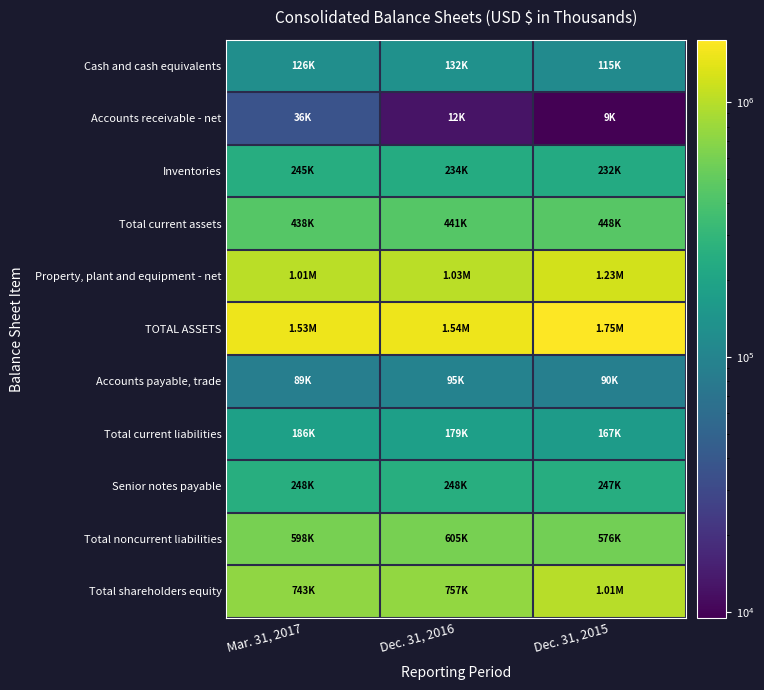

Reading right to left, list all the values displayed in this chart.

Cash and cash equivalents: Dec. 31, 2015=115393	Dec. 31, 2016=132403	Mar. 31, 2017=125895
Accounts receivable - net: Dec. 31, 2015=9475	Dec. 31, 2016=12432	Mar. 31, 2017=36225
Inventories: Dec. 31, 2015=231872	Dec. 31, 2016=233563	Mar. 31, 2017=244720
Total current assets: Dec. 31, 2015=448057	Dec. 31, 2016=440622	Mar. 31, 2017=438394
Property, plant and equipment - net: Dec. 31, 2015=1232256	Dec. 31, 2016=1026285	Mar. 31, 2017=1012564
TOTAL ASSETS: Dec. 31, 2015=1752468	Dec. 31, 2016=1540327	Mar. 31, 2017=1525807
Accounts payable, trade: Dec. 31, 2015=90489	Dec. 31, 2016=94960	Mar. 31, 2017=88701
Total current liabilities: Dec. 31, 2015=167319	Dec. 31, 2016=179160	Mar. 31, 2017=185544
Senior notes payable: Dec. 31, 2015=247278	Dec. 31, 2016=247699	Mar. 31, 2017=247809
Total noncurrent liabilities: Dec. 31, 2015=576338	Dec. 31, 2016=604512	Mar. 31, 2017=597519
Total shareholders equity: Dec. 31, 2015=1008811	Dec. 31, 2016=756655	Mar. 31, 2017=742744